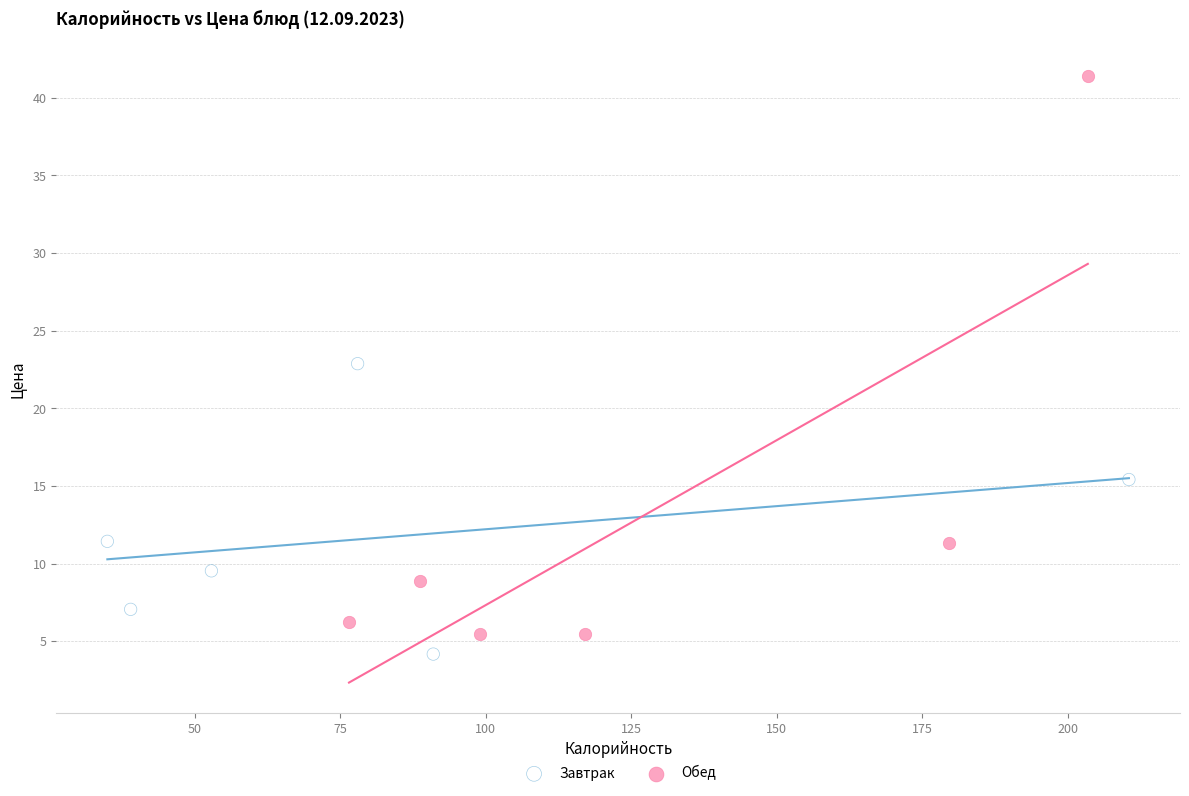

Which series has the largest Y range (max minus min)?

Обед